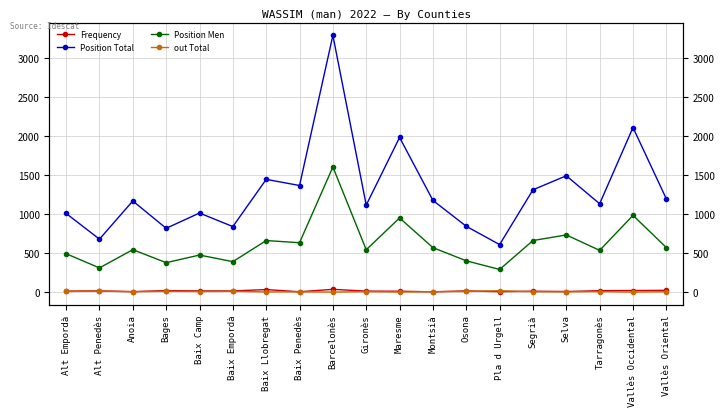

Rank the categories by Position Total value from highest to lowest.

Barcelonès, Vallès Occidental, Maresme, Selva, Baix Llobregat, Baix Penedès, Segrià, Vallès Oriental, Montsià, Anoia, Tarragonès, Gironès, Baix Camp, Alt Empordà, Osona, Baix Empordà, Bages, Alt Penedès, Pla d Urgell